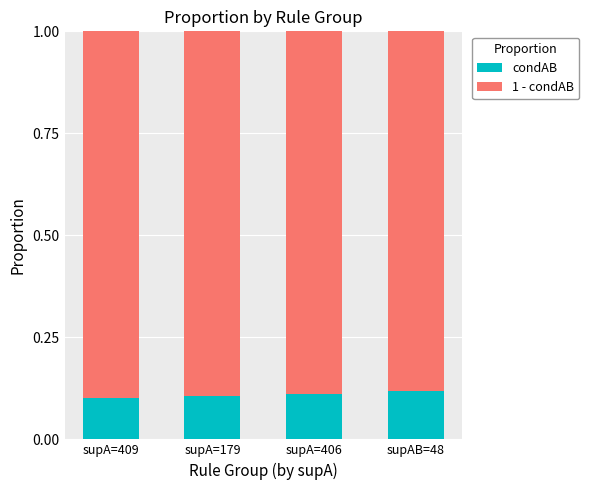

What is the total value across all series at supA=406?

1.0